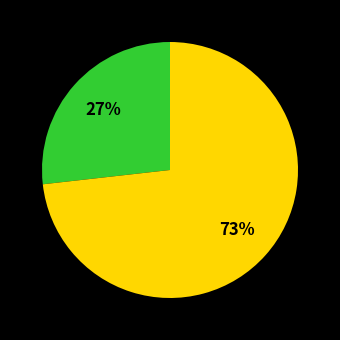

Does any single category account for the majority?

Yes